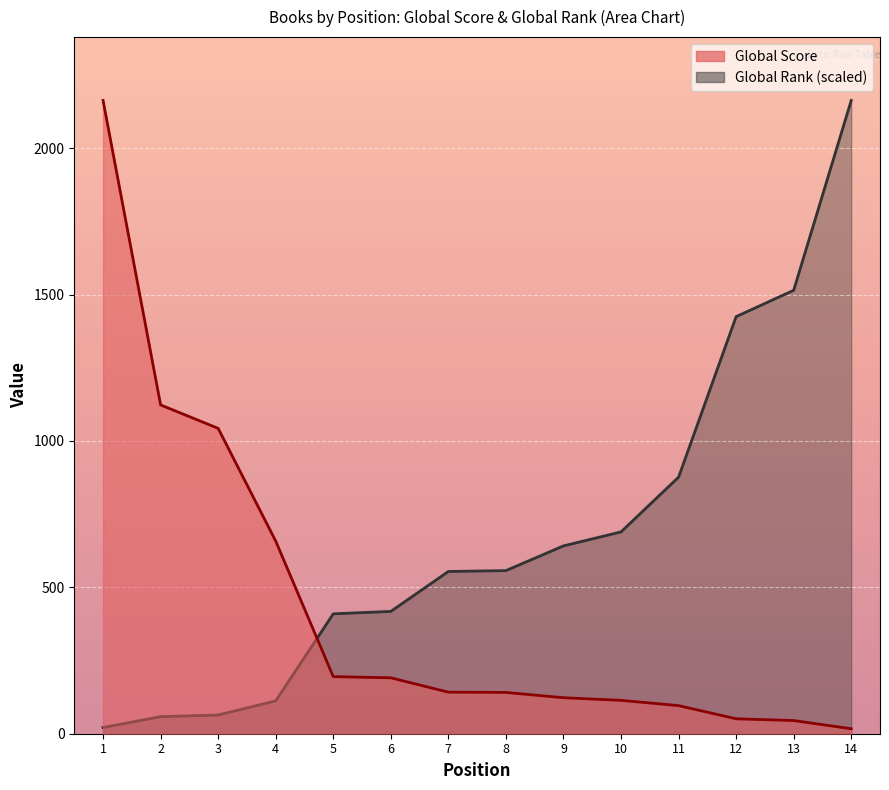

The Global Rank series shows 671.2 at 6. True or false?

False